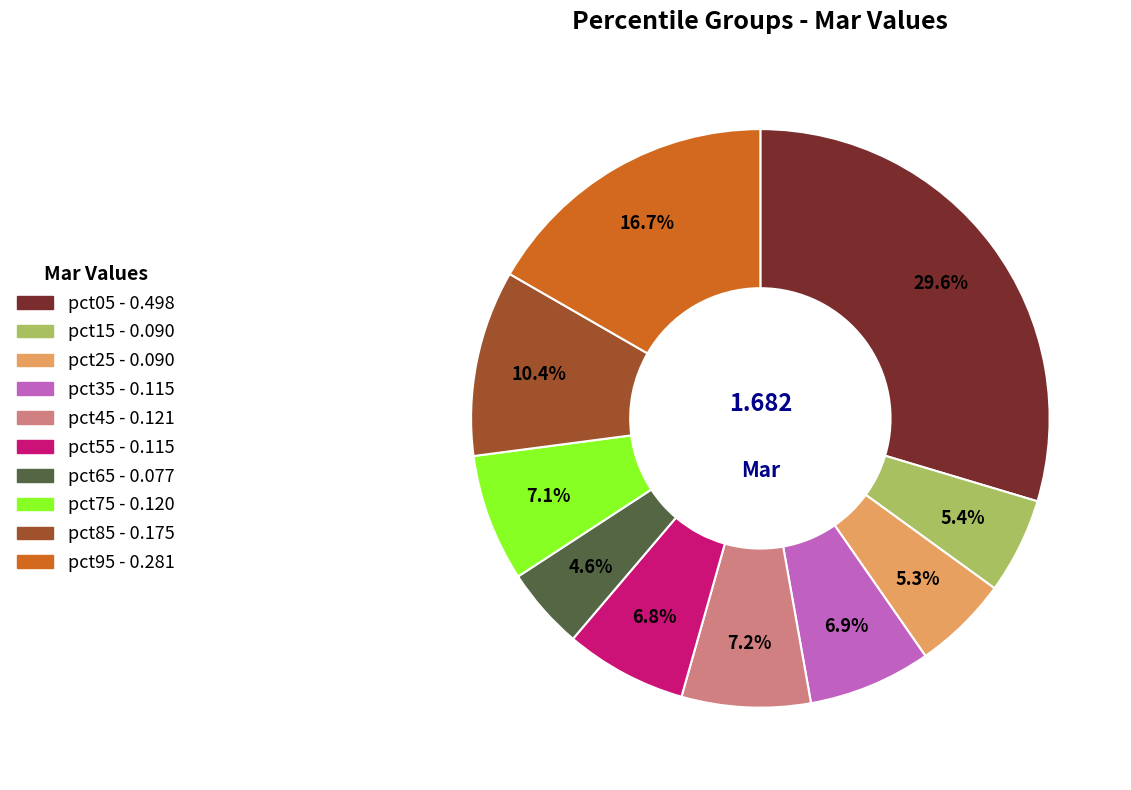

Does pct65 represent more than half of the total?

No